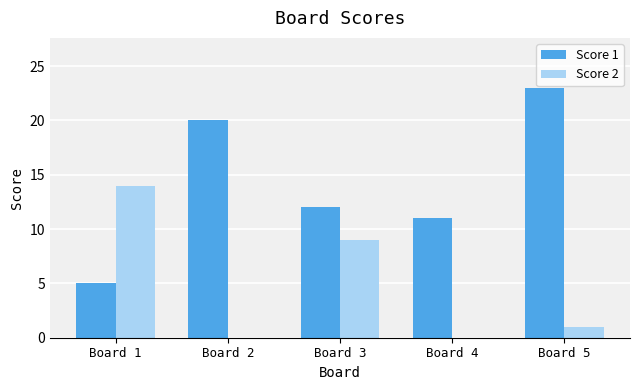

Between Board 2 and Board 5, which series saw the biggest shift?

Score 1